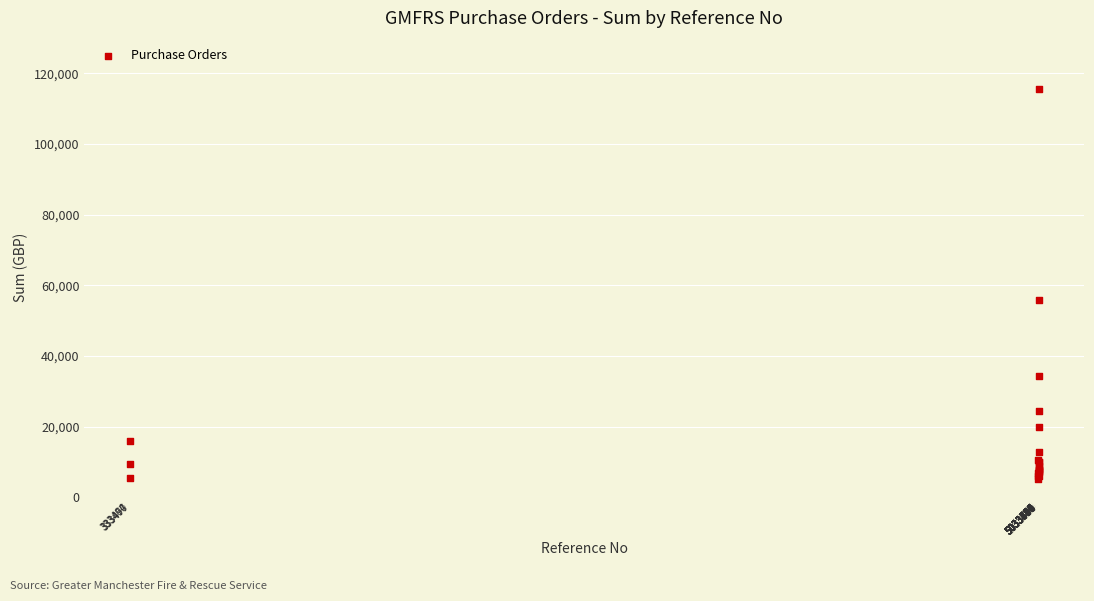

What Y value in the scatter plot is closest to 60380?

55885.4